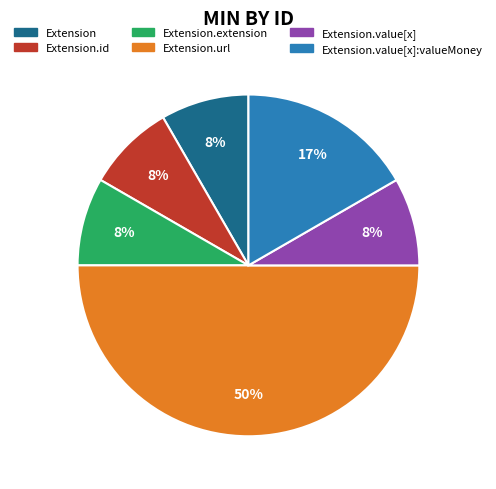

What is the largest slice in the pie chart?

Extension.url